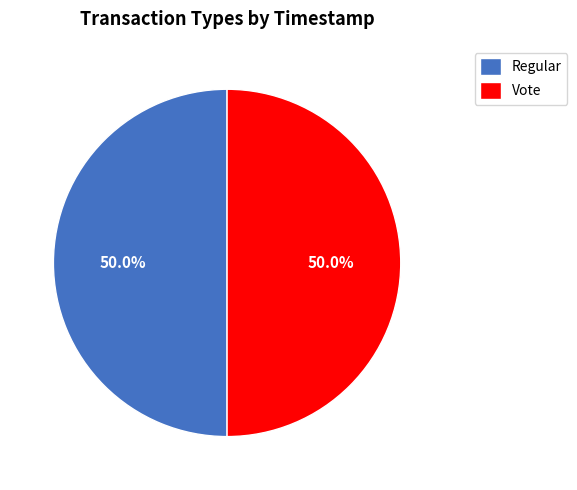

The Regular slice represents 64% of the pie. True or false?

False